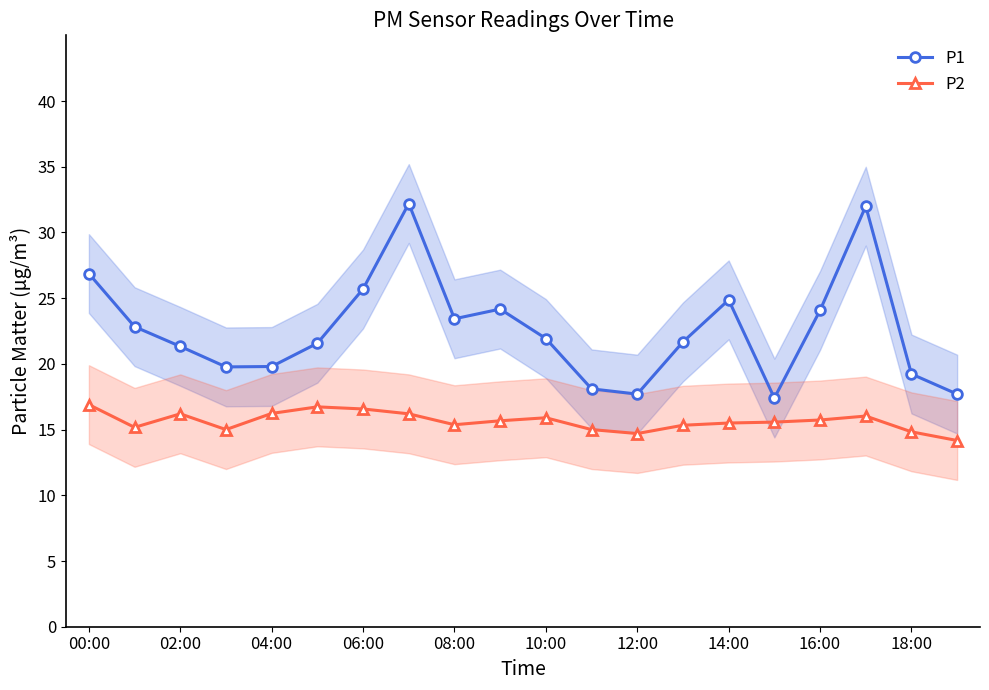

Which series has the widest spread of values?

P1